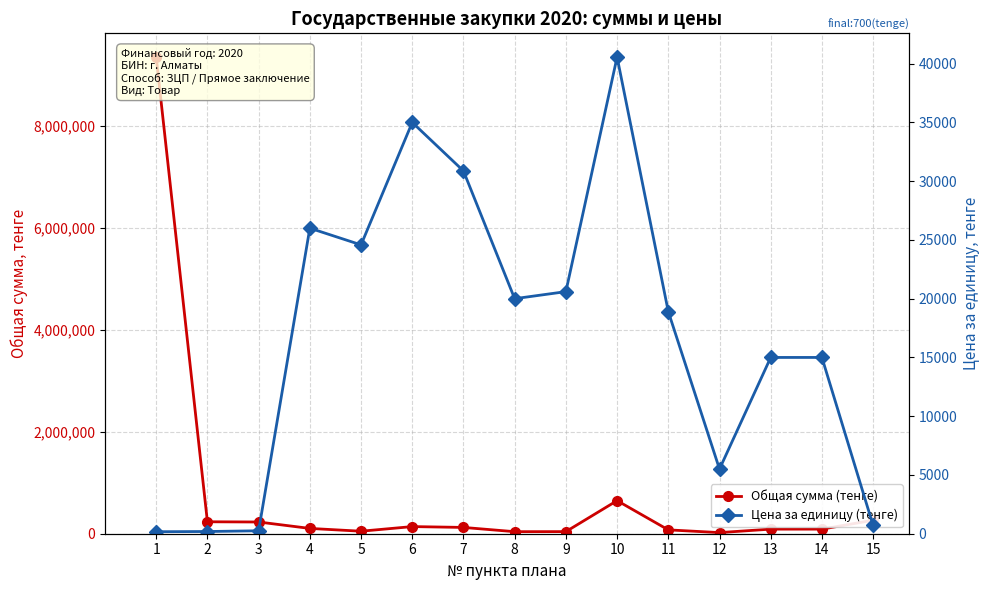

Rank the categories by Общая сумма (тенге) value from highest to lowest.

1, 10, 15, 2, 3, 6, 7, 4, 13, 14, 11, 5, 9, 8, 12